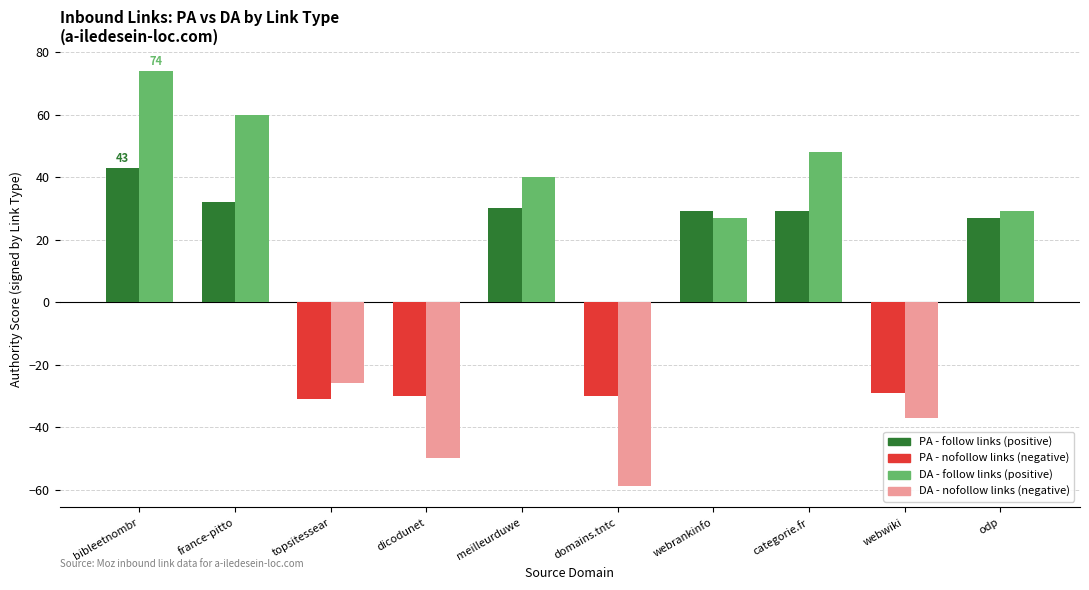

At which category does the chart reach its peak across all series?

bibleetnombr